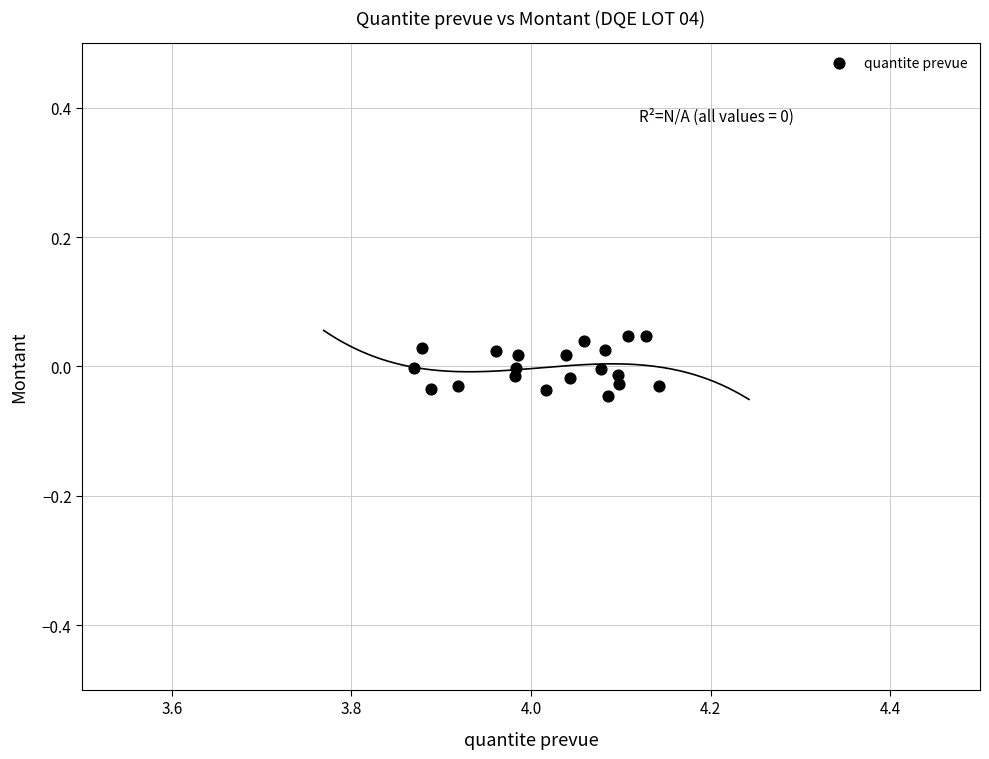

What is the range of X values (max minus min)?

0.3